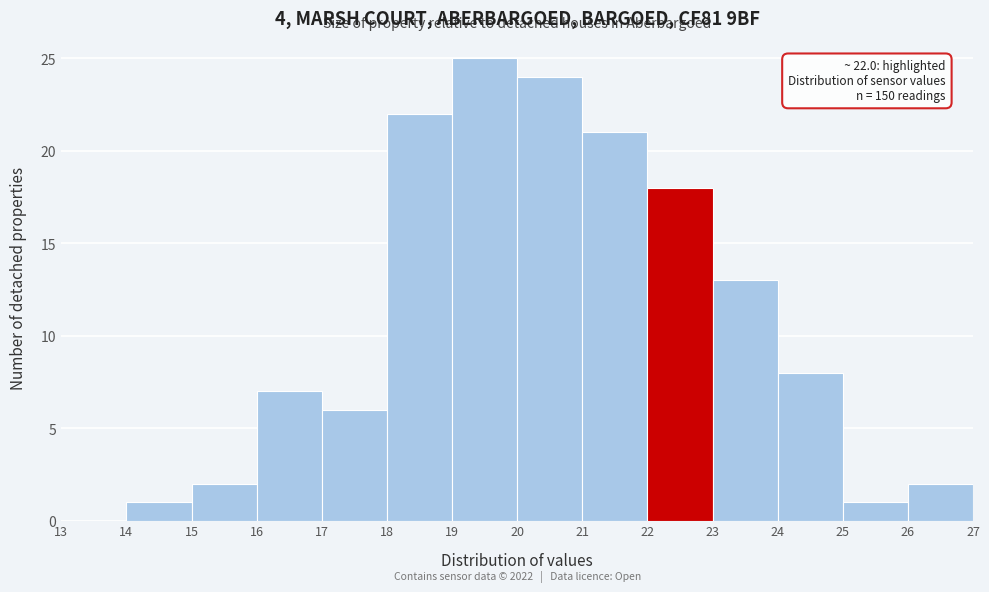

Over which range of the x-axis is the bar tallest?

19 to 20